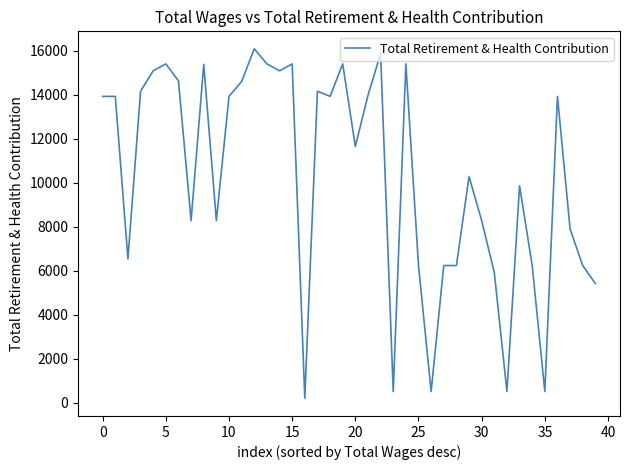

What is the sum of all values?

411500